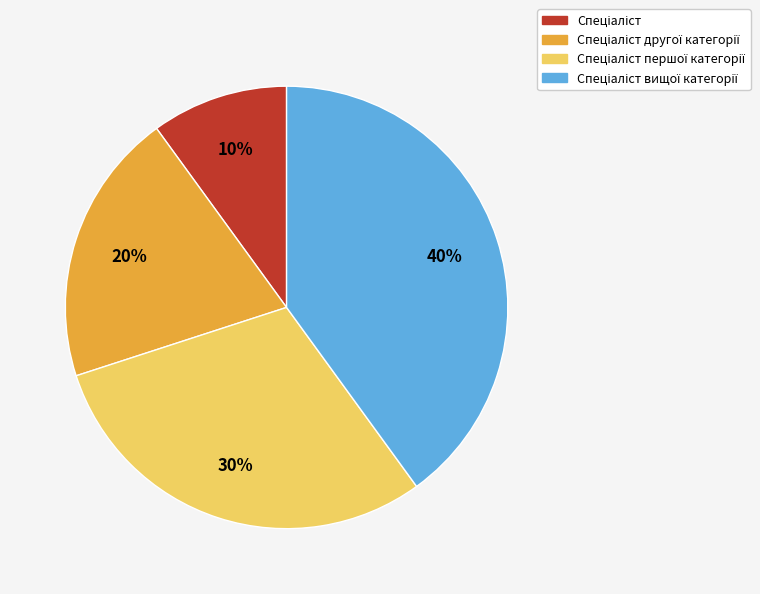

To the nearest percent, what is the difference between the largest and smallest slice percentages?

30%